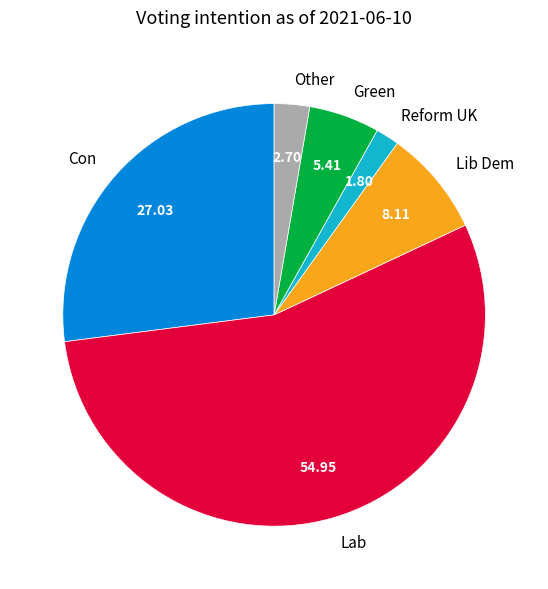

Combined, do Lab and Green account for over 50%?

Yes